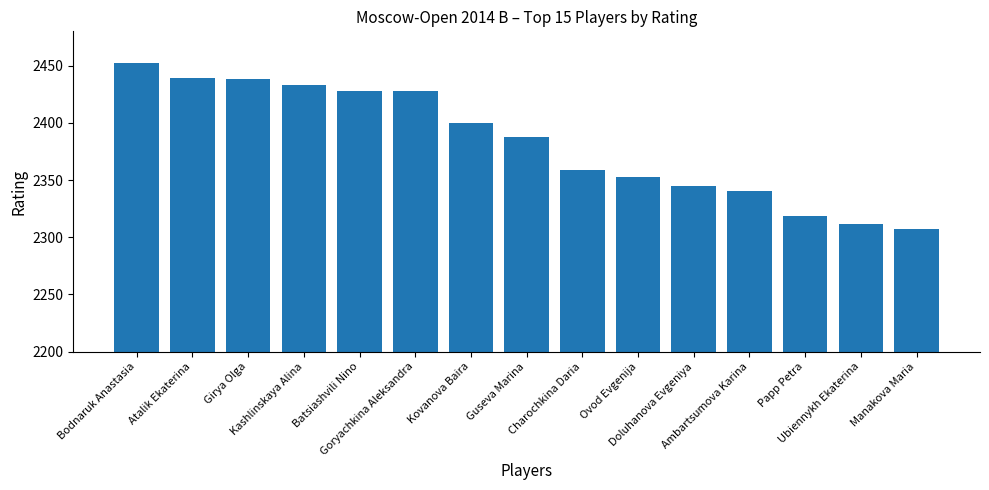

What is the average value?

2383